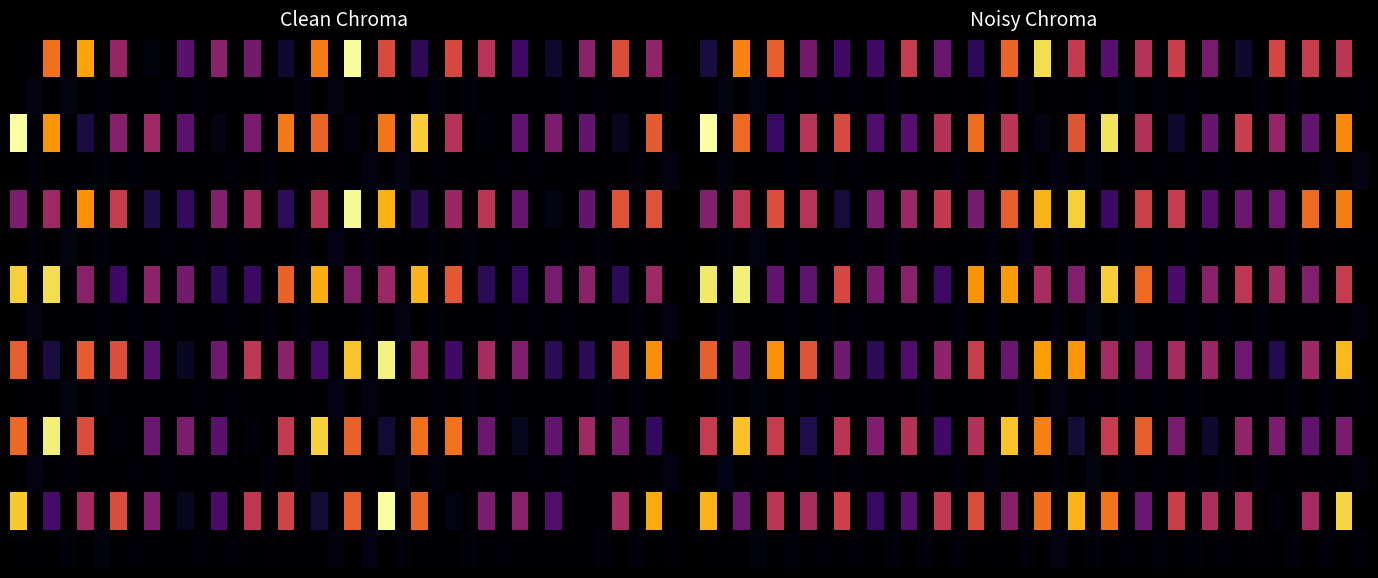

Which series has the widest spread of values?

2